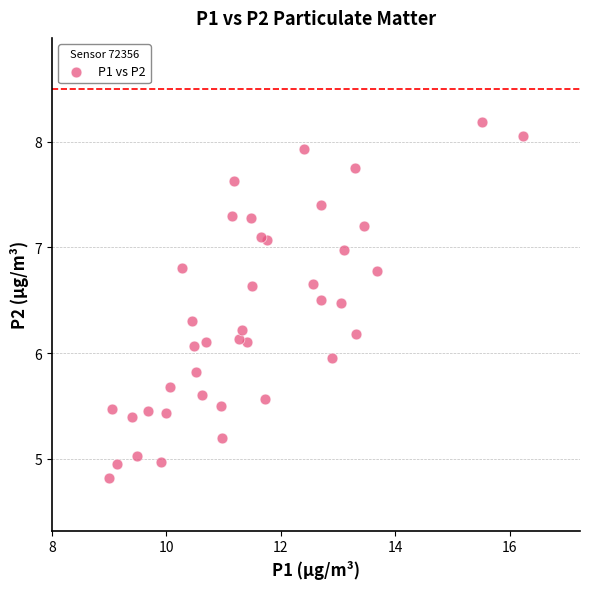

What is the range of Y values (max minus min)?

3.4